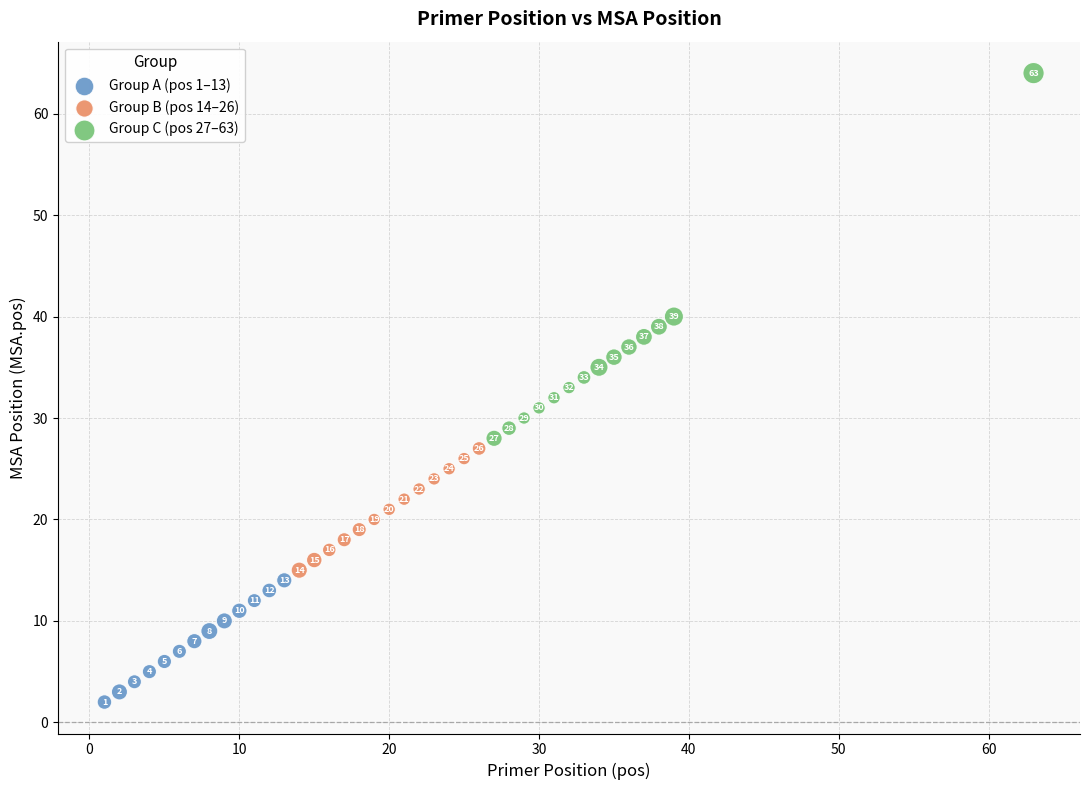

What are all the series names shown in the legend?

Group A (pos 1–13), Group B (pos 14–26), Group C (pos 27–63)